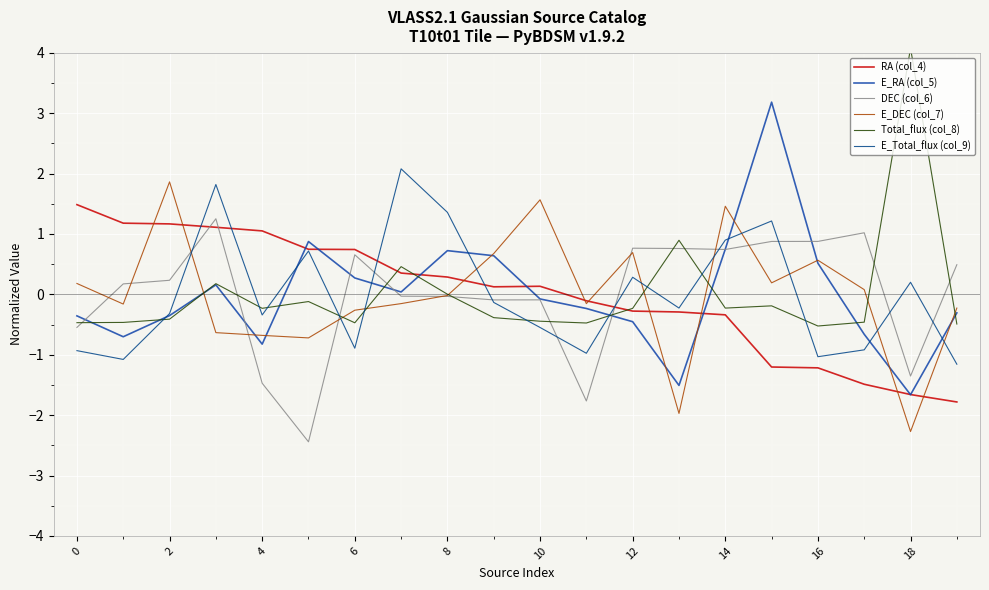

Does the chart display data point markers on the line(s)?

No